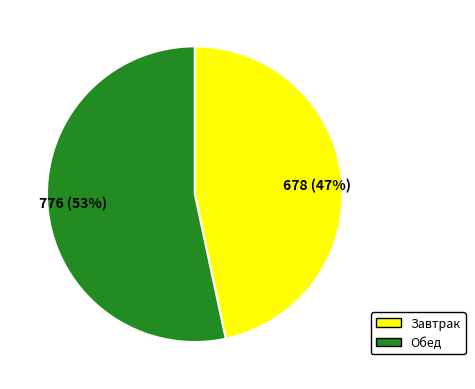

Does any single category account for the majority?

Yes